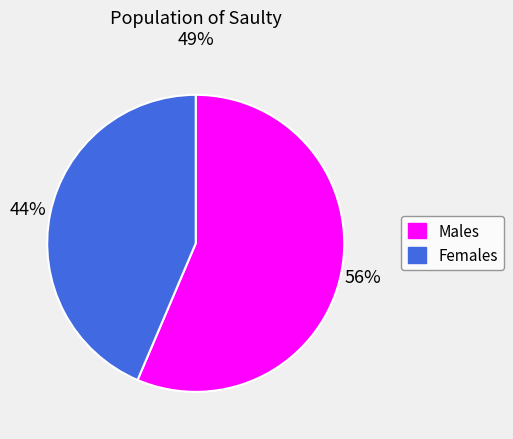

Which slice represents more than half of the pie?

Males